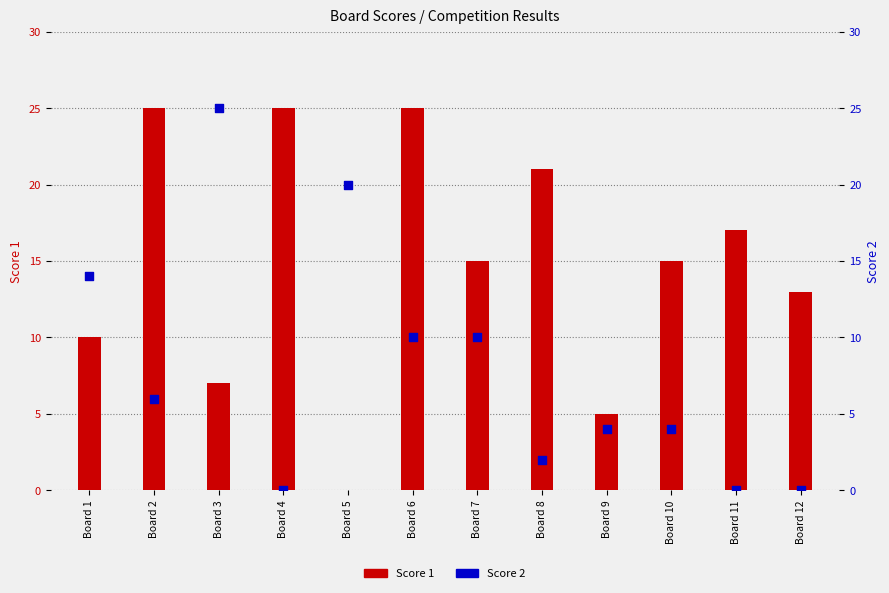

At how many categories does at least one series exceed 18?

6